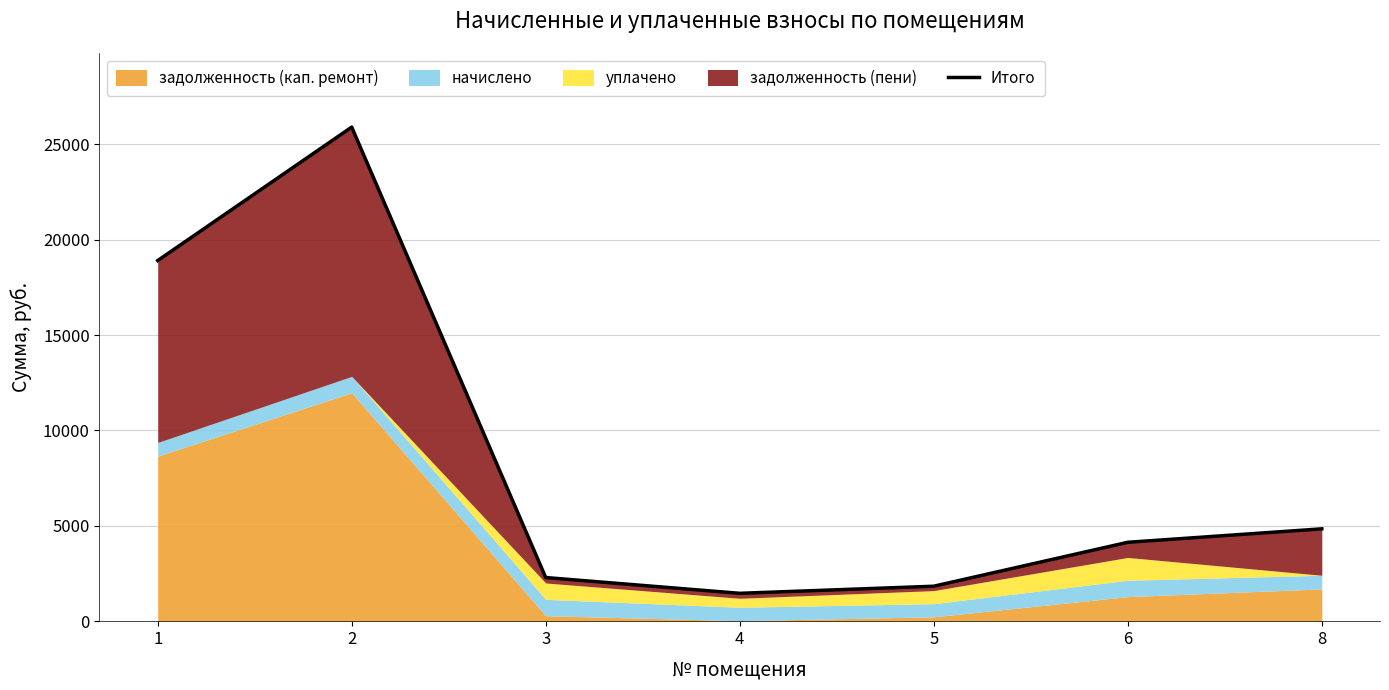

What is the sum of all values?

59350.9